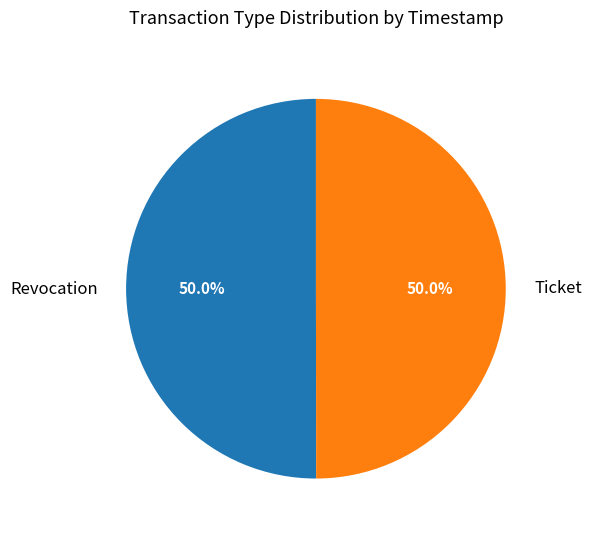

What is the total percentage of Ticket and Revocation?

100.0%